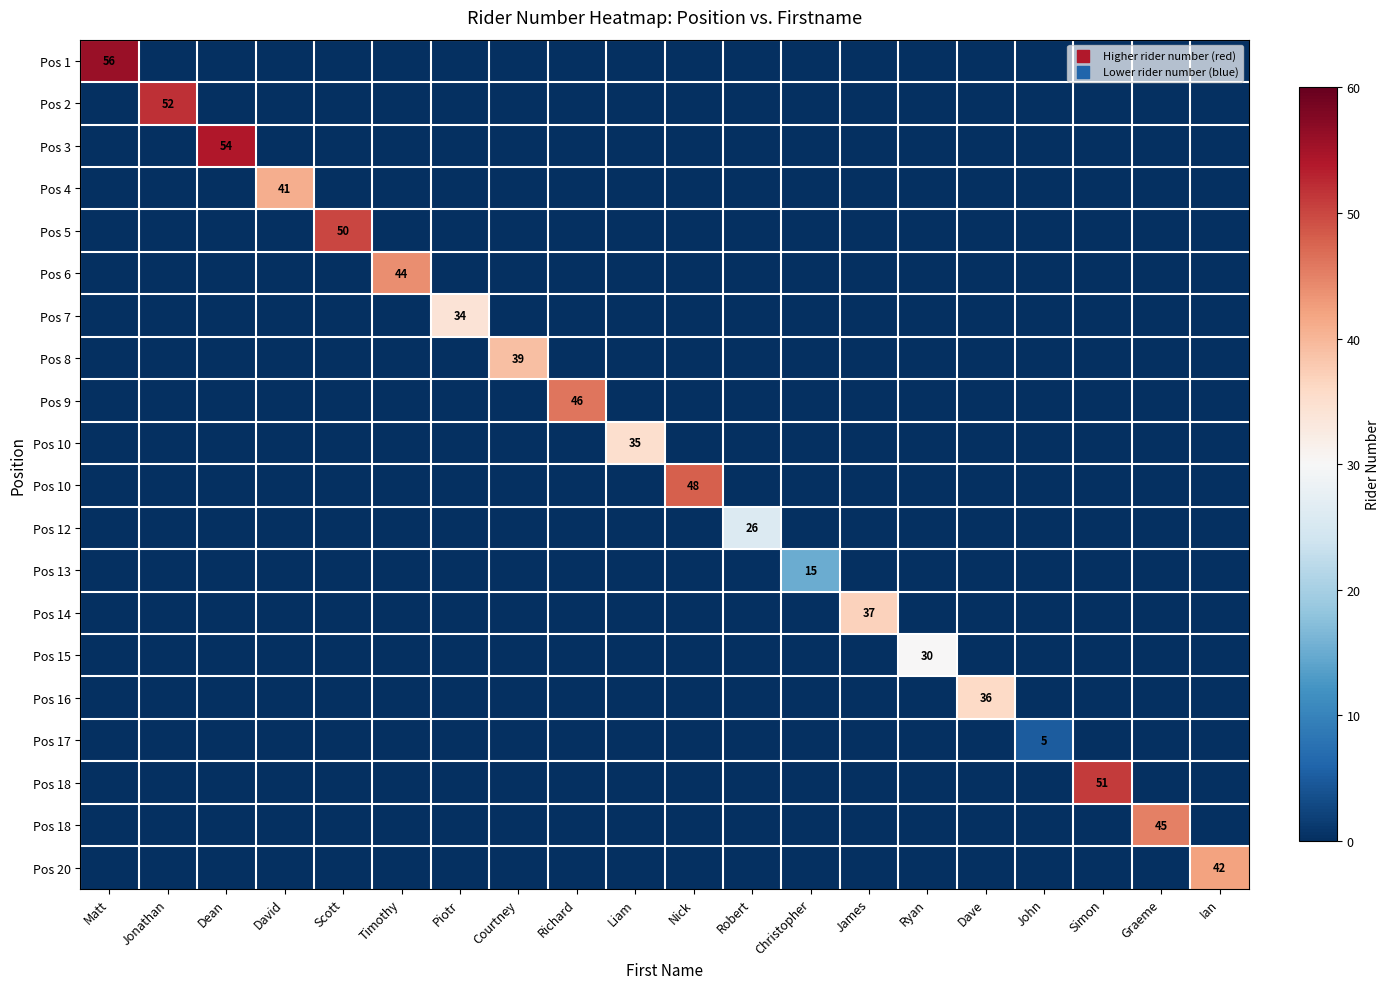

What is the difference between the highest and lowest values at James?

37